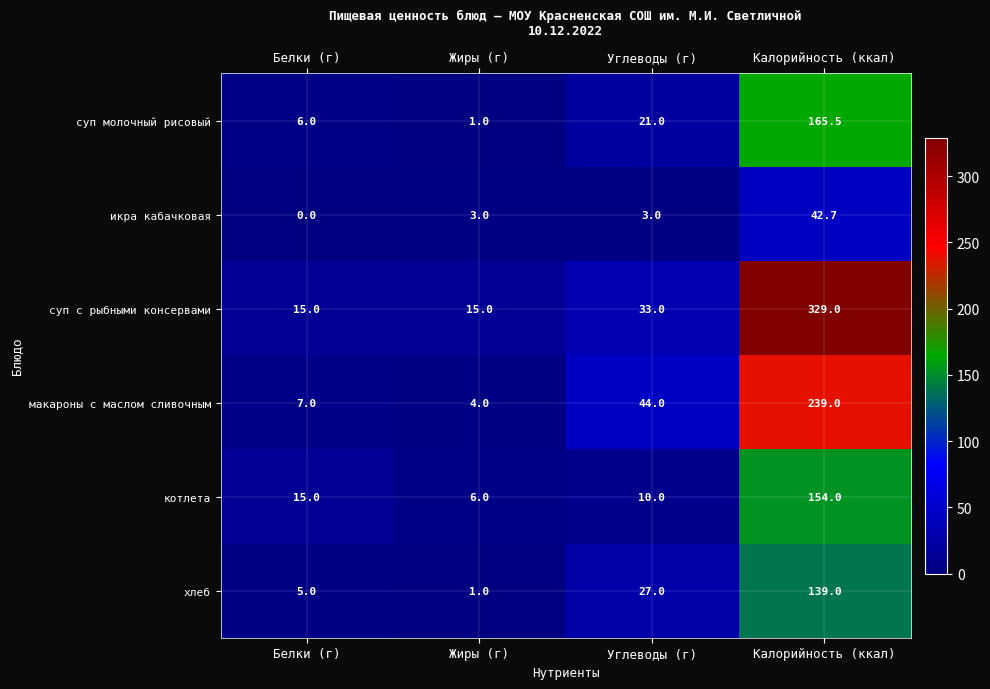

What is the average value of the хлеб series?

43.0